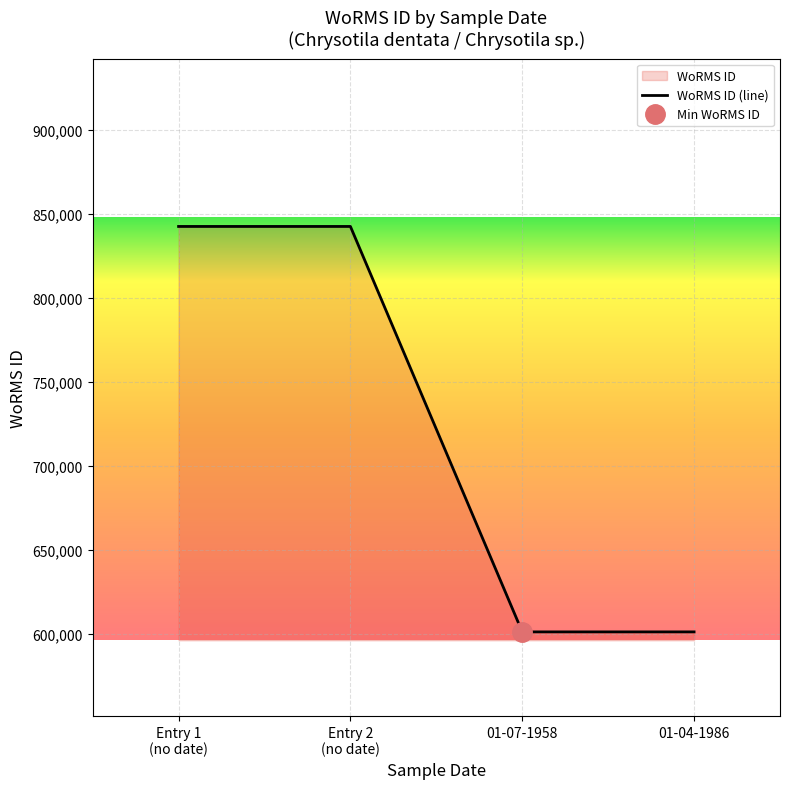

How many series are shown in this chart?

1